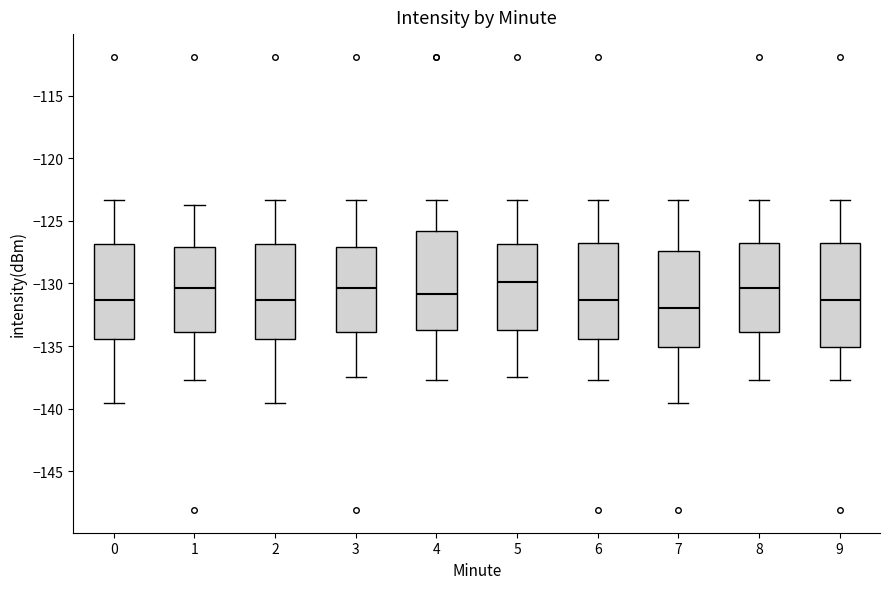

Reading left to right, transcribe this box plot: for each box, give where its median line is, the range the box spans, and where its two whiskers end, as read against the y-axis. The values are not printed on the chart, so give them approximately, as read against the axis.

0: median -131.5, box -134.5 to -127.0, whiskers -139.5 to -123.5
1: median -130.5, box -134.0 to -127.0, whiskers -137.5 to -123.5
2: median -131.5, box -134.5 to -127.0, whiskers -139.5 to -123.5
3: median -130.5, box -134.0 to -127.0, whiskers -137.5 to -123.5
4: median -131.0, box -133.5 to -126.0, whiskers -137.5 to -123.5
5: median -130.0, box -133.5 to -127.0, whiskers -137.5 to -123.5
6: median -131.5, box -134.5 to -127.0, whiskers -137.5 to -123.5
7: median -132.0, box -135.0 to -127.5, whiskers -139.5 to -123.5
8: median -130.5, box -134.0 to -127.0, whiskers -137.5 to -123.5
9: median -131.5, box -135.0 to -127.0, whiskers -137.5 to -123.5